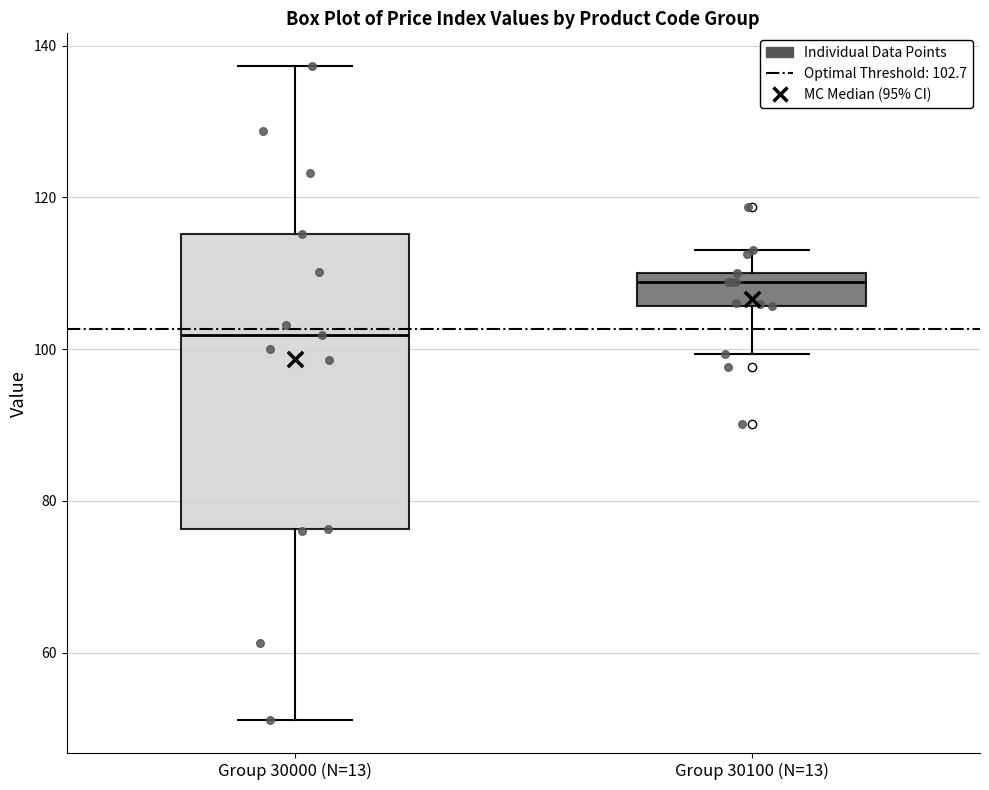

Where is the lower edge of the box for Group 30100 (N=13) on the y-axis? The values are not printed on the chart, so give them approximately, as read against the axis.

106